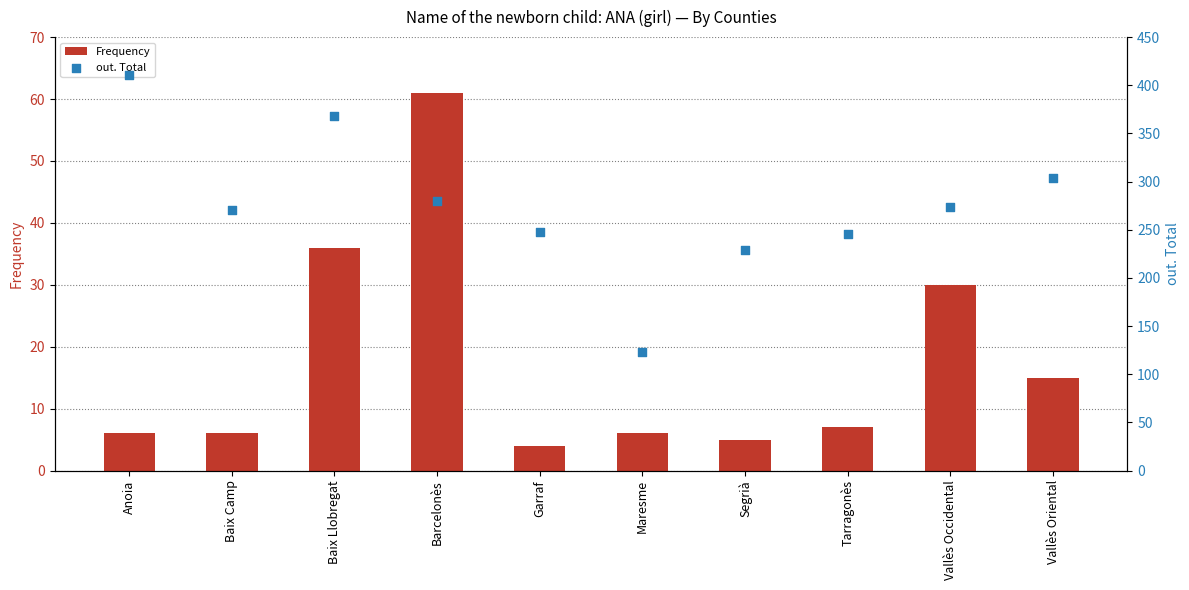

What are all the series names shown in the legend?

Frequency, out. Total